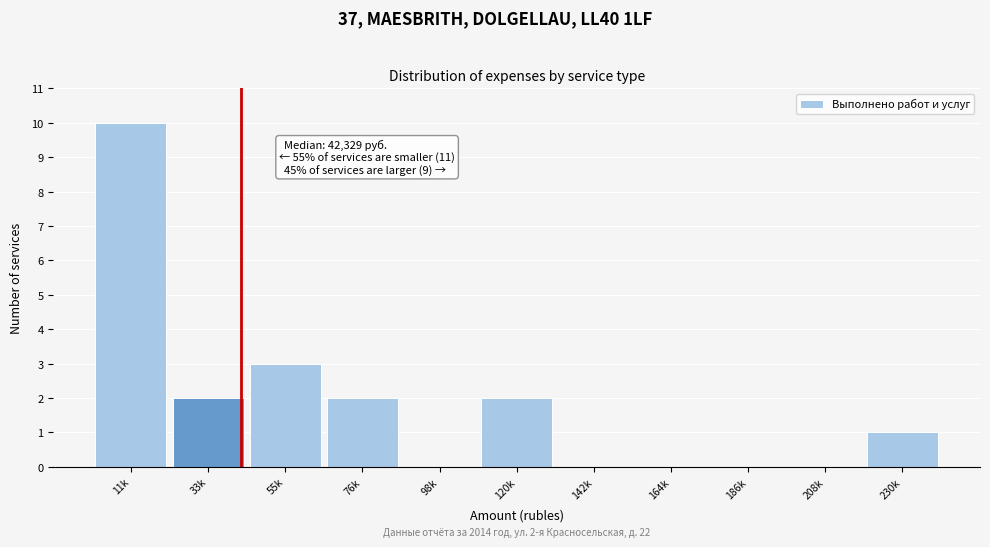

Reading left to right, what are all the values shown in this chart?

11k=10	33k=2	55k=3	76k=2	98k=0	120k=2	142k=0	164k=0	186k=0	208k=0	230k=1